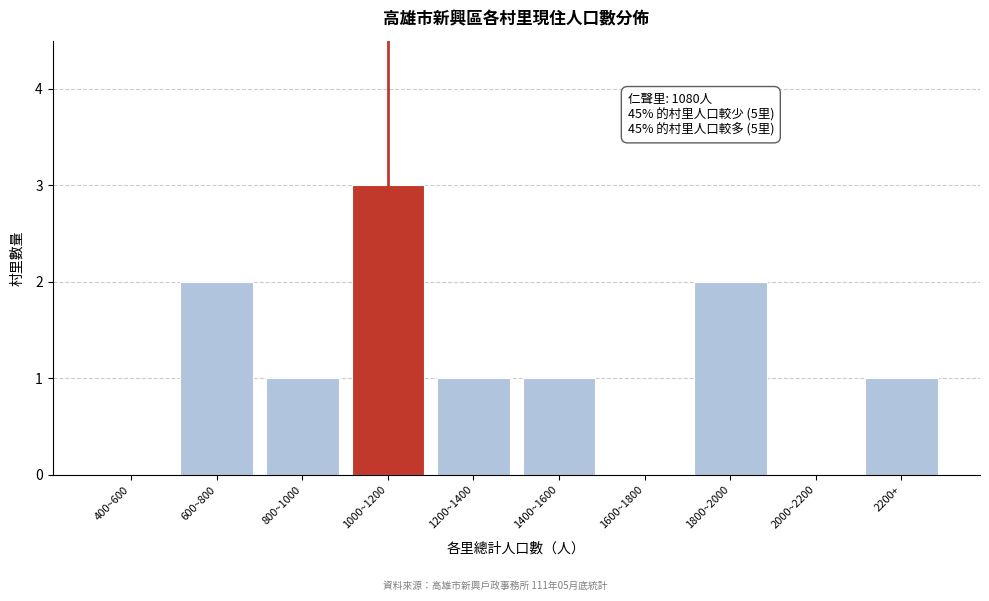

Reading left to right, transcribe all the data shown in this chart.

400~600=0	600~800=2	800~1000=1	1000~1200=3	1200~1400=1	1400~1600=1	1600~1800=0	1800~2000=2	2000~2200=0	2200+=1